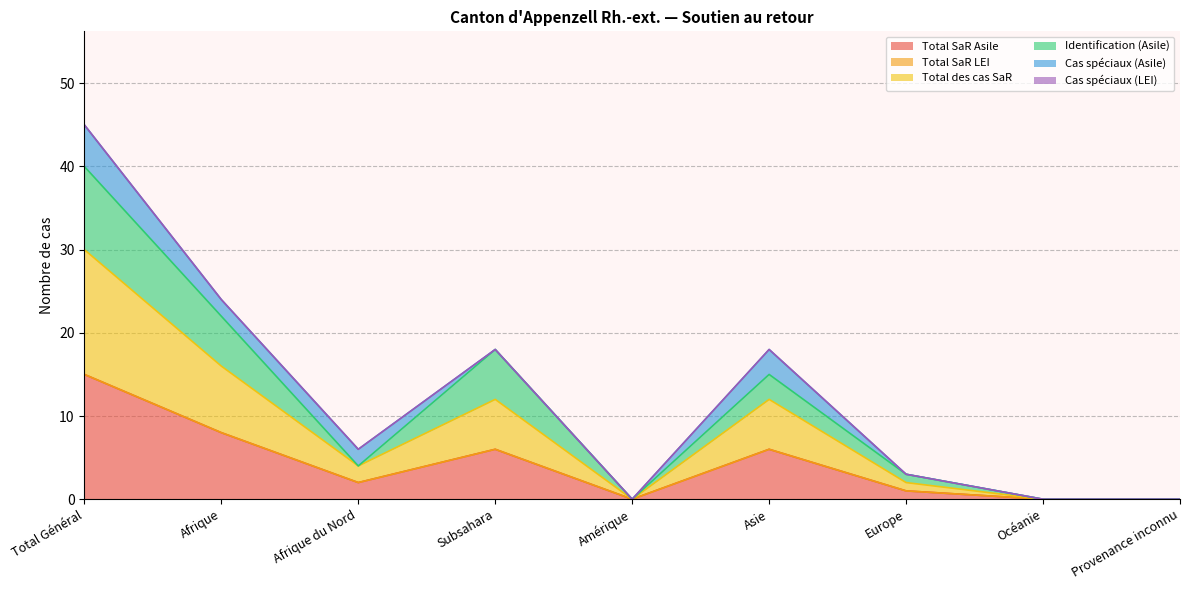

What is the label of the 9th point from the right?

Total Général